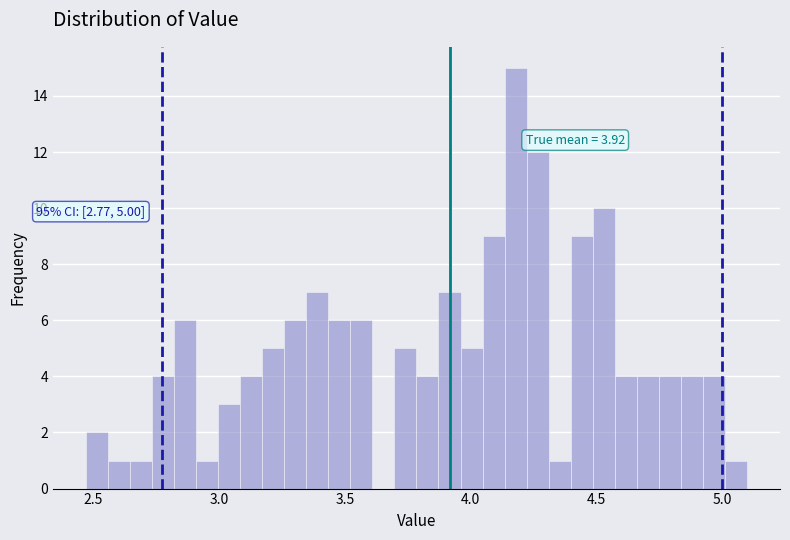

Around what value on the x-axis is the tallest bar? Give the approximate position of its centre, as read against the axis.

4.20